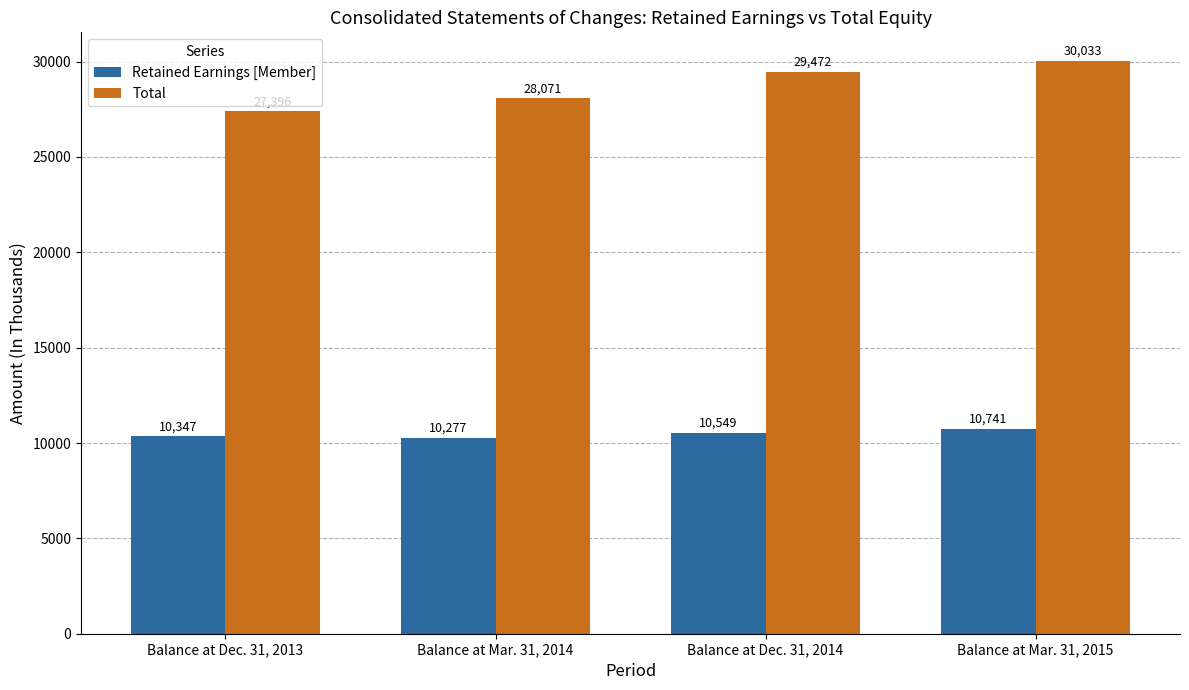

What is the maximum value shown in the chart?

30033